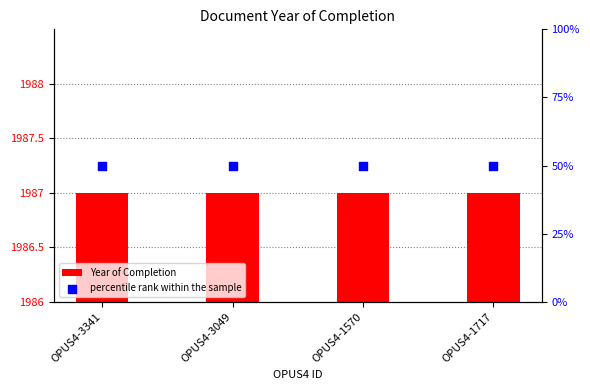

Which series contains the lowest Y value?

Year of Completion